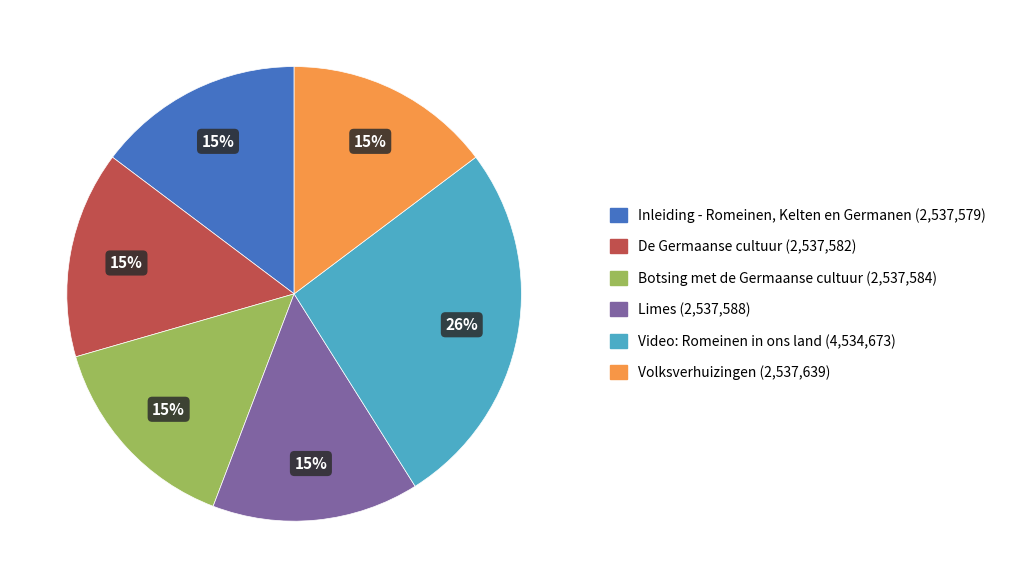

To the nearest percent, what is the combined percentage of Limes and Video: Romeinen in ons land?

41%